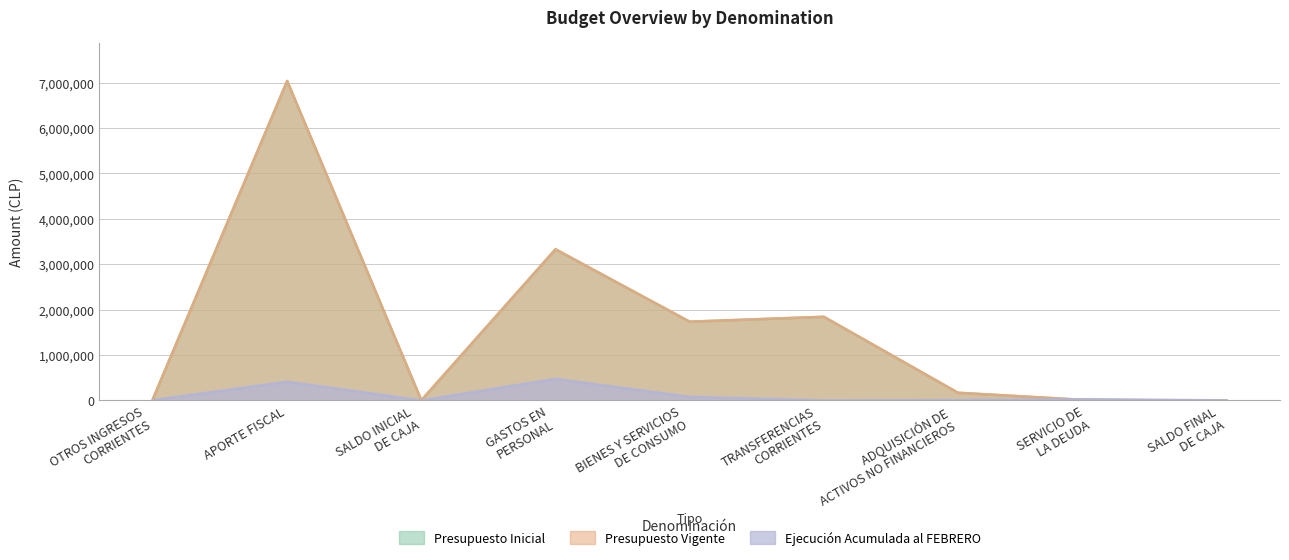

Does the chart have visible grid lines?

Yes